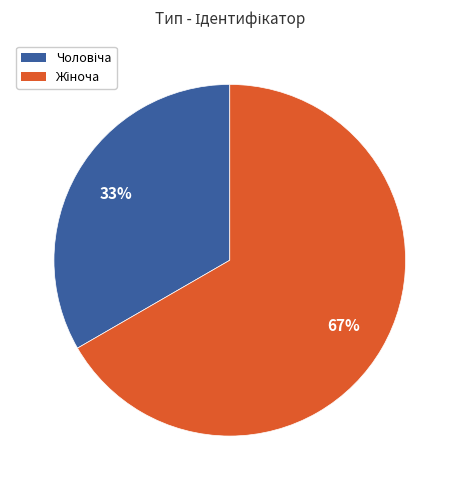

Is there a majority slice in this chart?

Yes